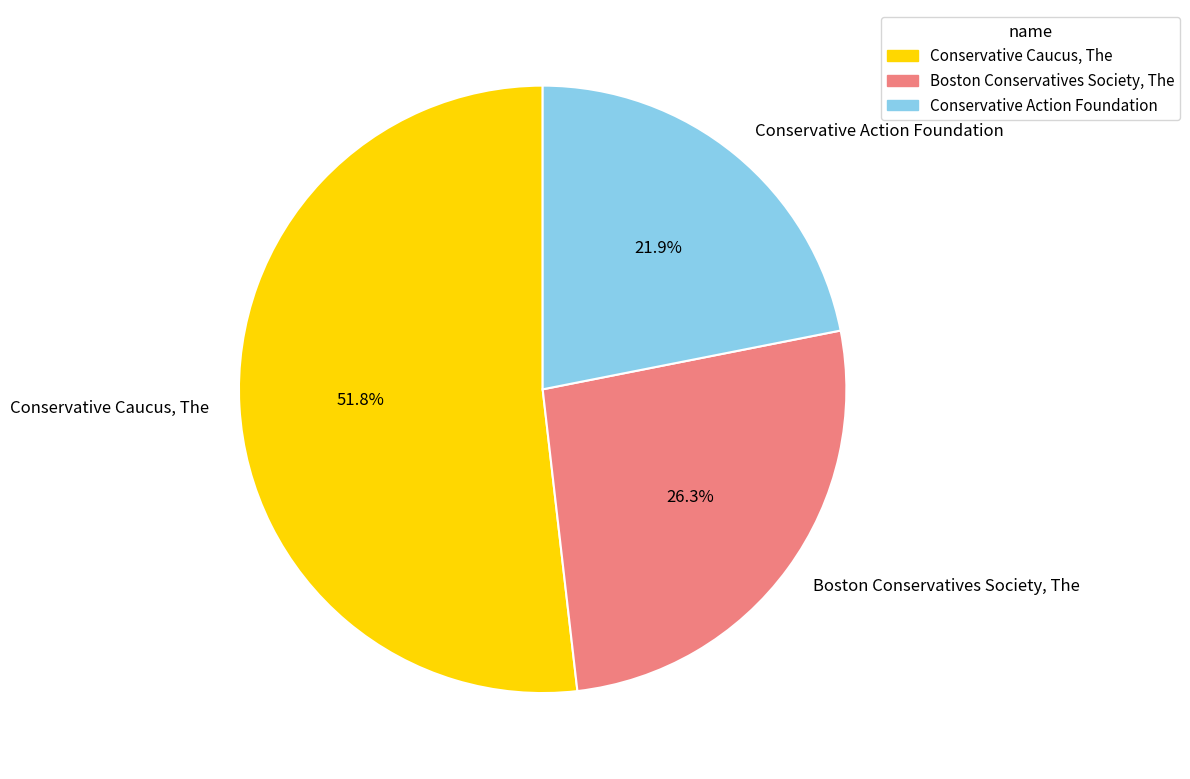

Which slice is the smallest?

Conservative Action Foundation